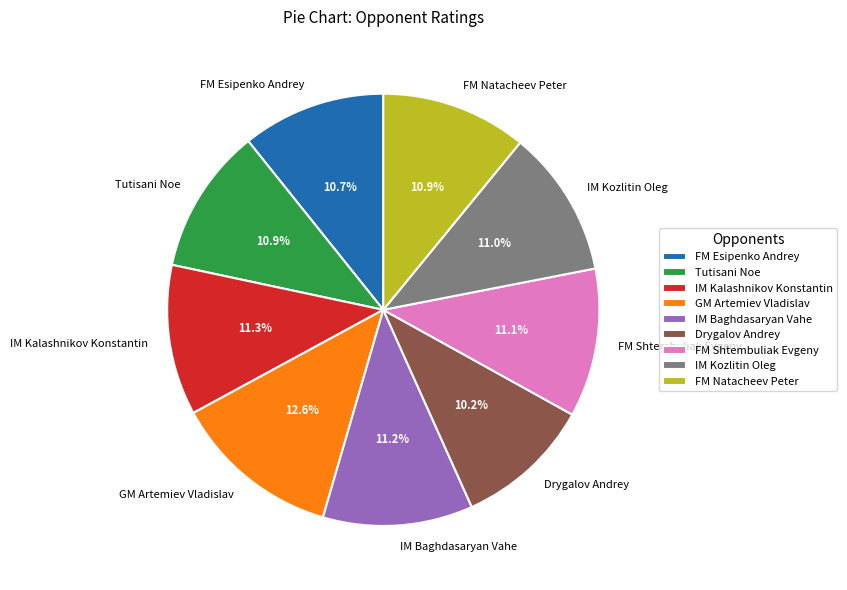

How many segments does this pie chart have?

9